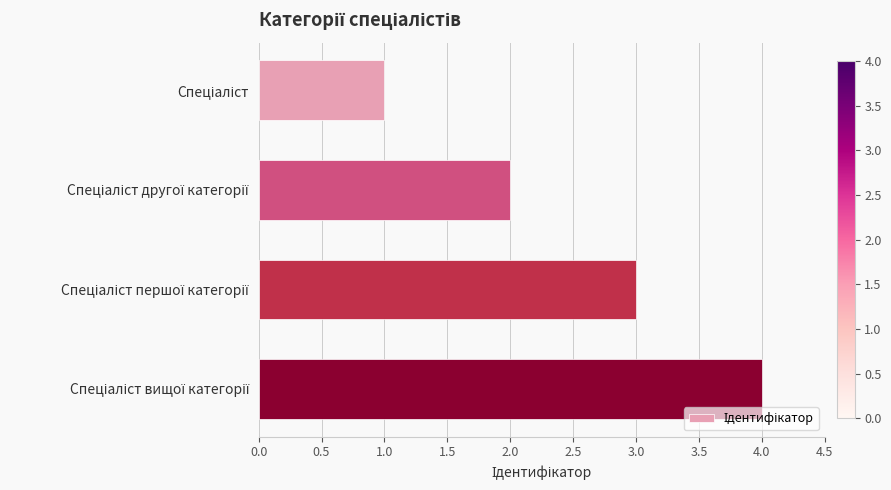

What is the maximum value shown in the chart?

4